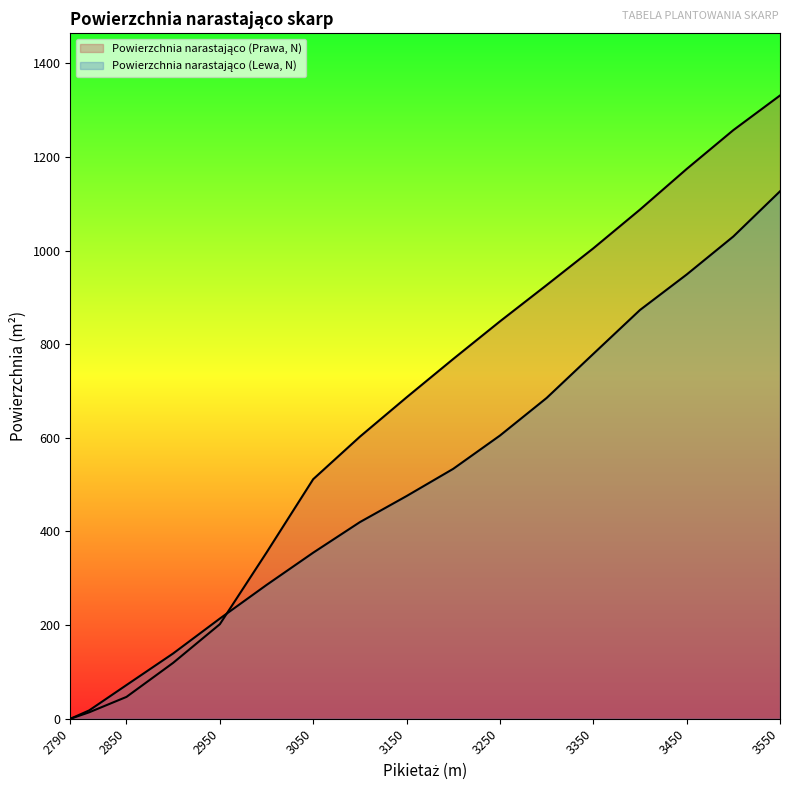

What is the approximate value of Powierzchnia narastająco (Prawa, N) at 3500?

1257.1